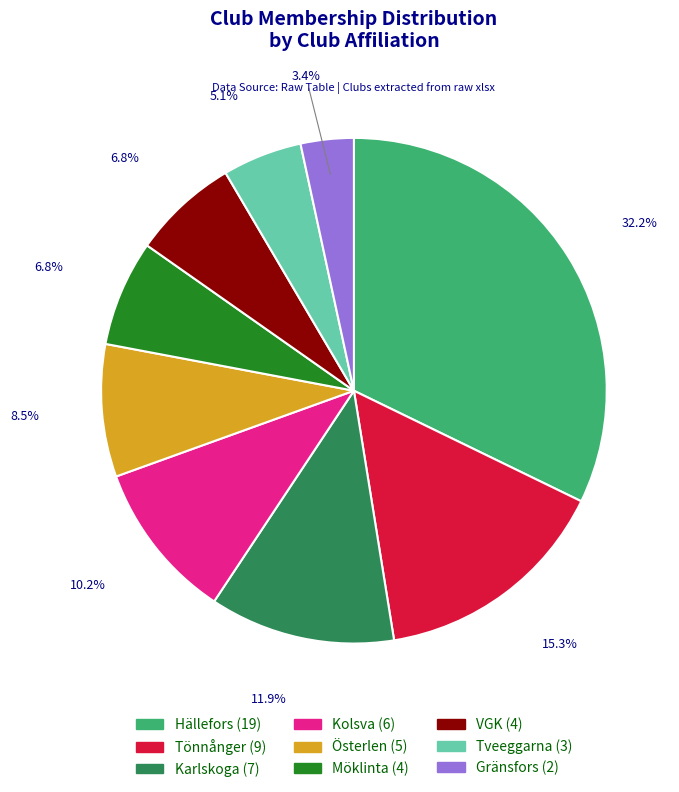

How much of the chart is everything except Gränsfors?

96.6%